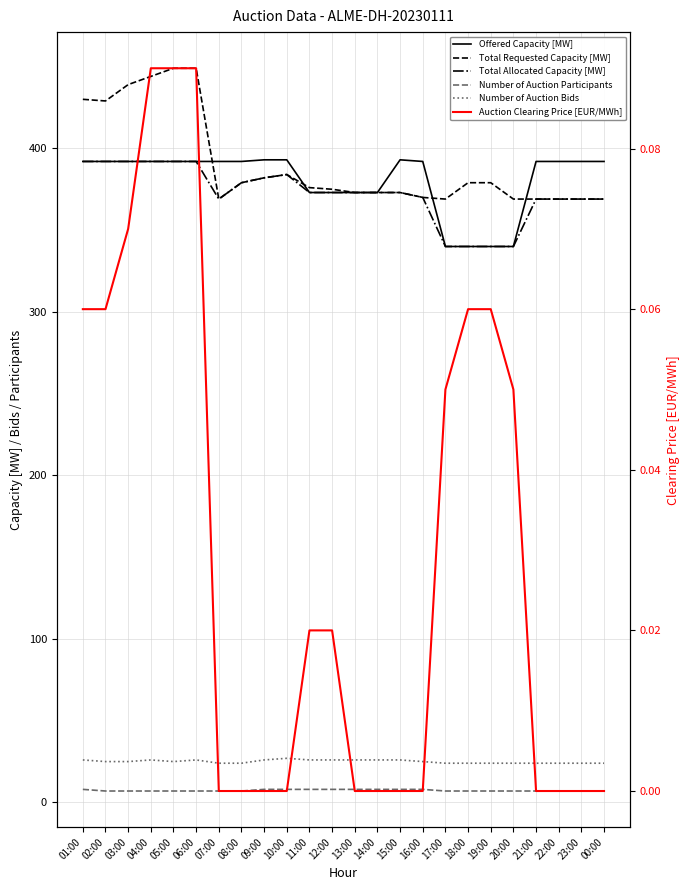

What are all the series names shown in the legend?

Offered Capacity [MW], Total Requested Capacity [MW], Total Allocated Capacity [MW], Number of Auction Participants, Number of Auction Bids, Auction Clearing Price [EUR/MWh]